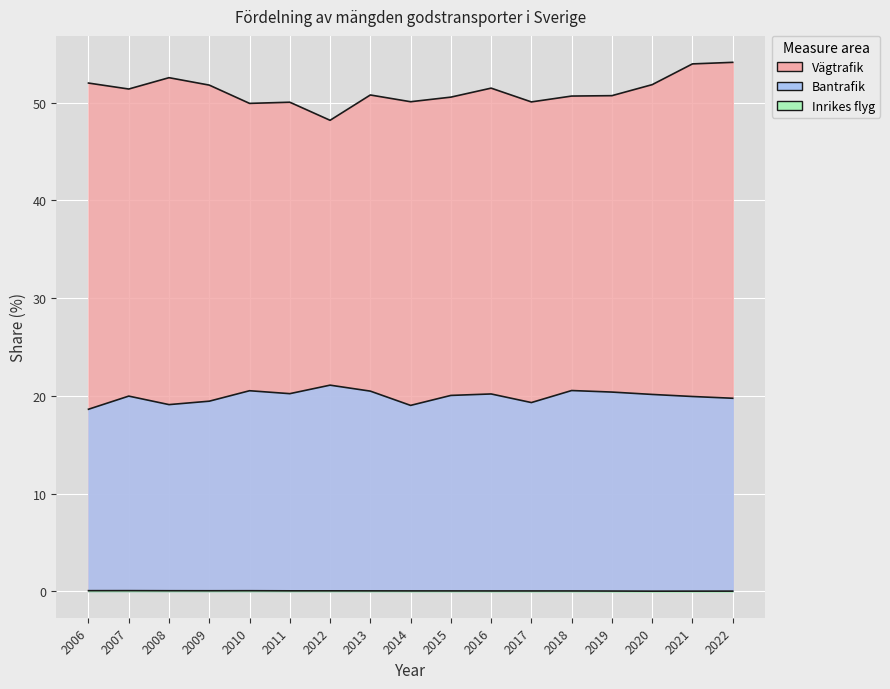

How many data points does each series have?

17